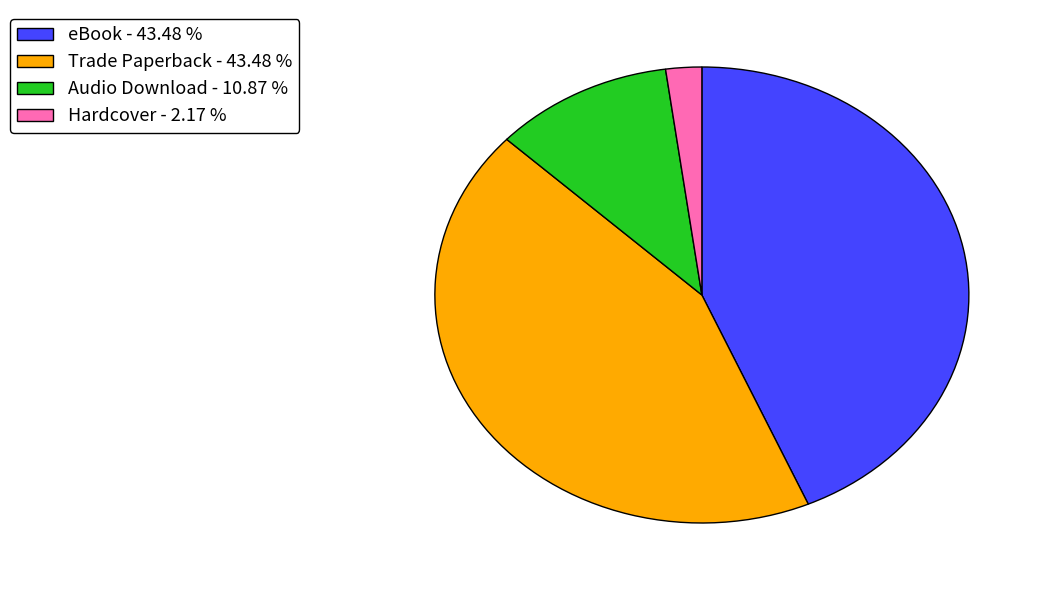

Is it true that eBook is 43% of the pie?

True